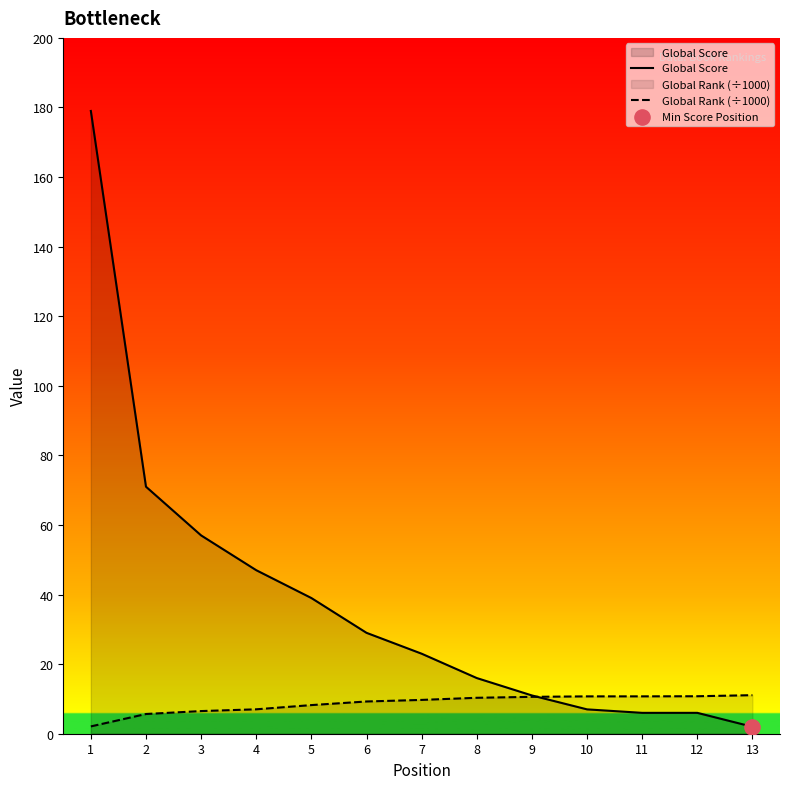

Is the value of Global Rank (÷1000) at 9 greater than the value of Global Score at 6?

No